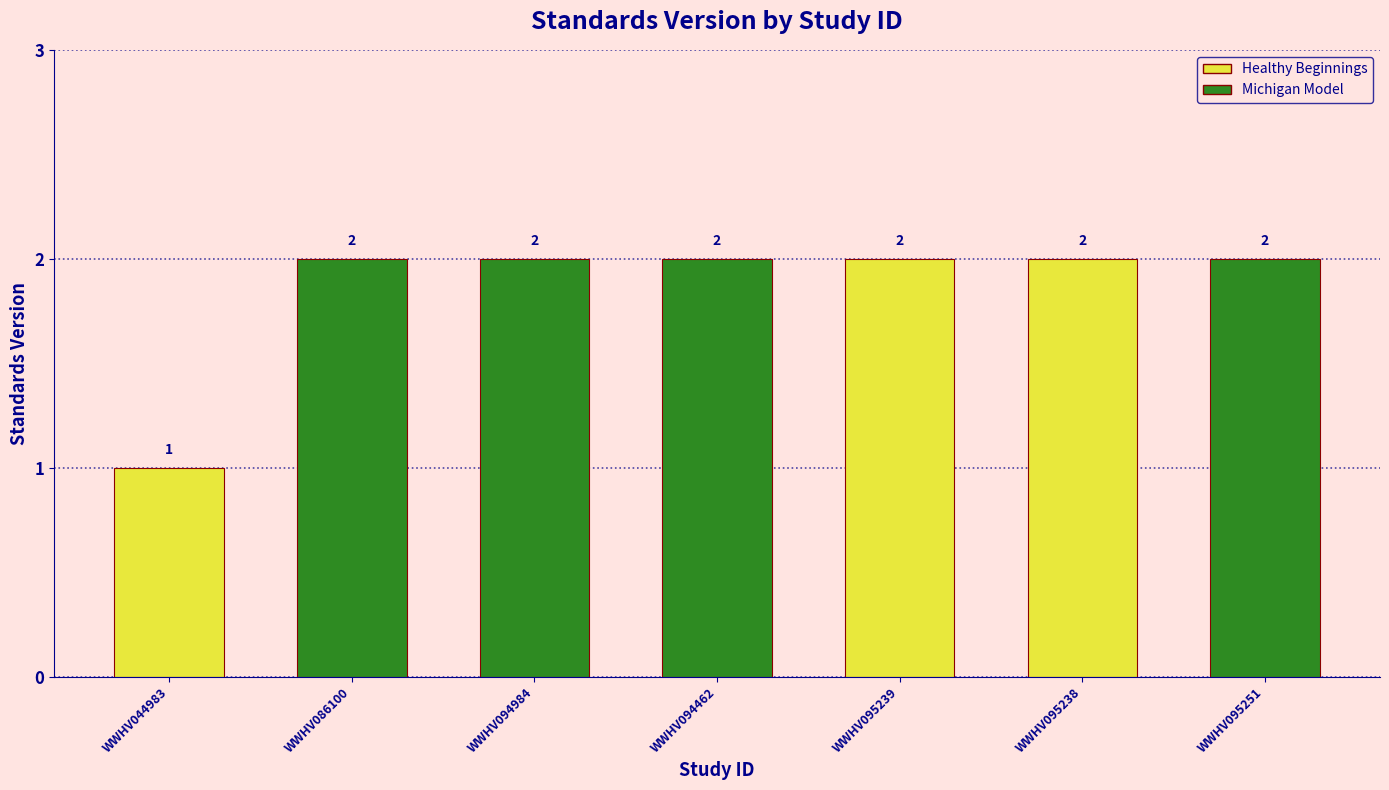

What is the value of the 4th bar from the left?

2